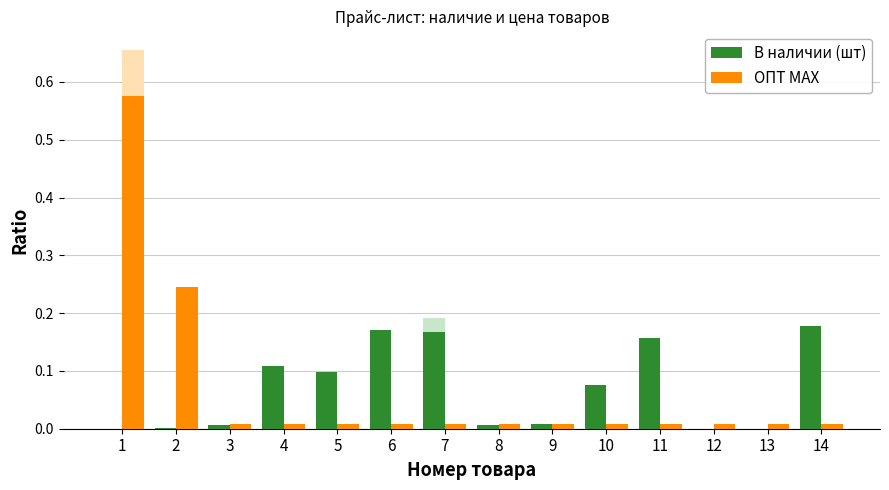

True or false: В наличии (шт) has a value of 0.2 at 6.

False